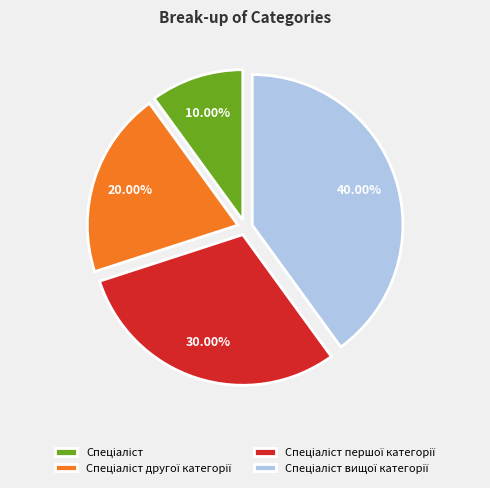

Is there any slice that represents more than half of the pie?

No